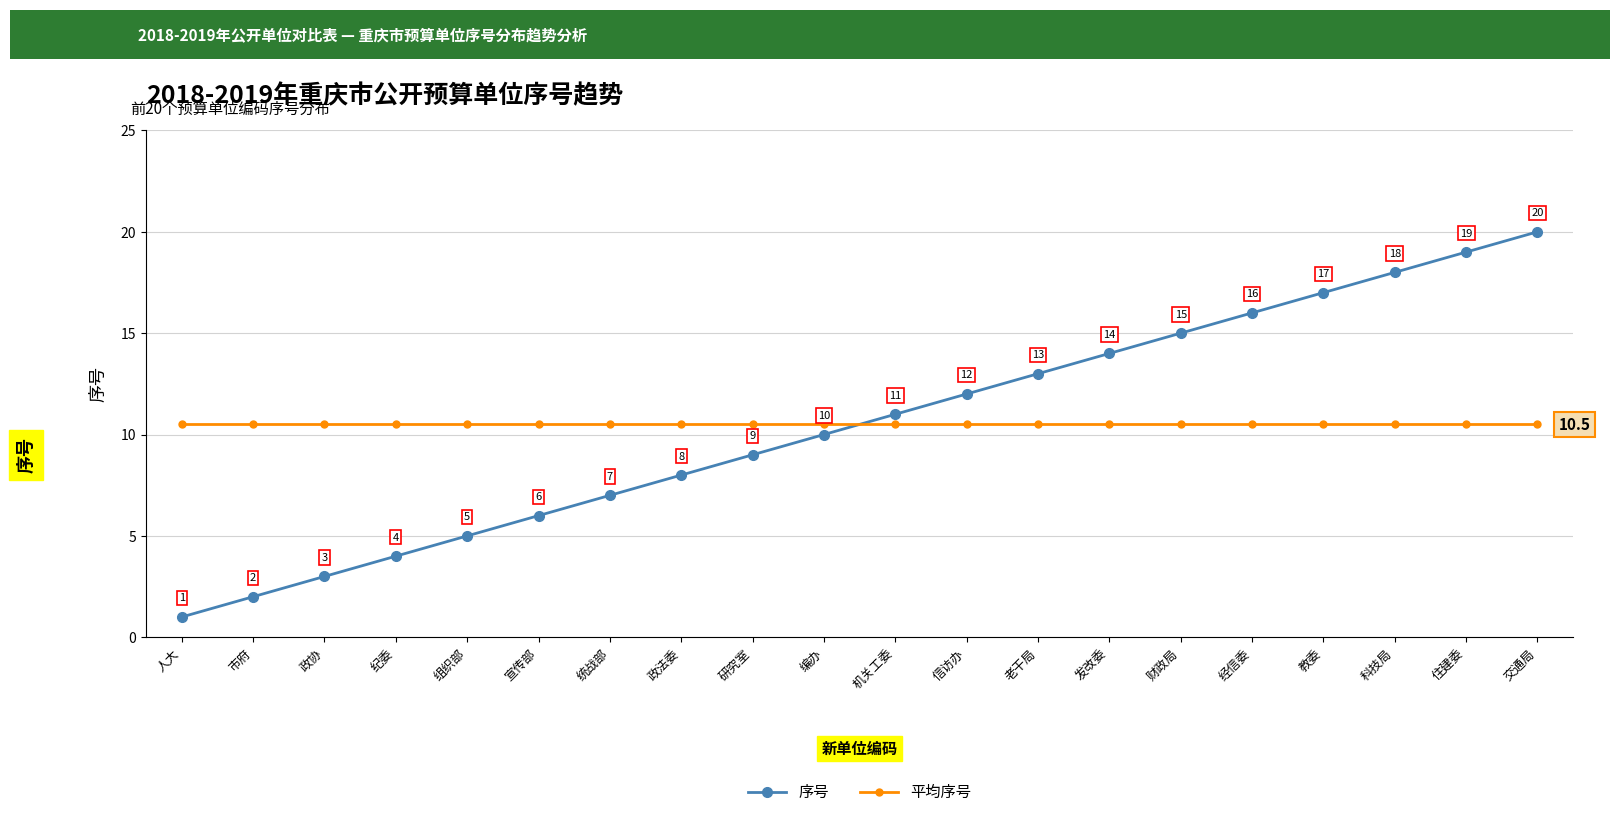

The 平均序号 series shows 6.2 at 政法委. True or false?

False